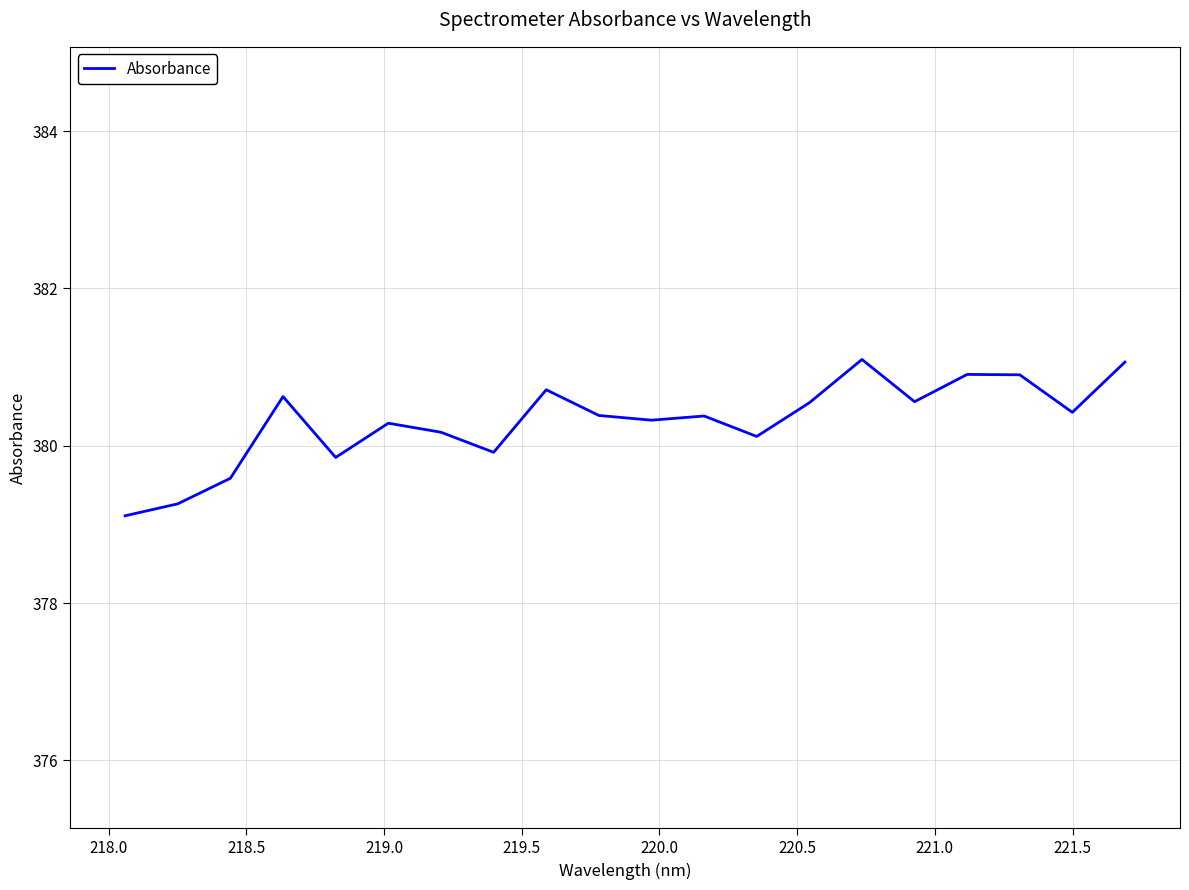

What is the minimum value shown in the chart?

379.1